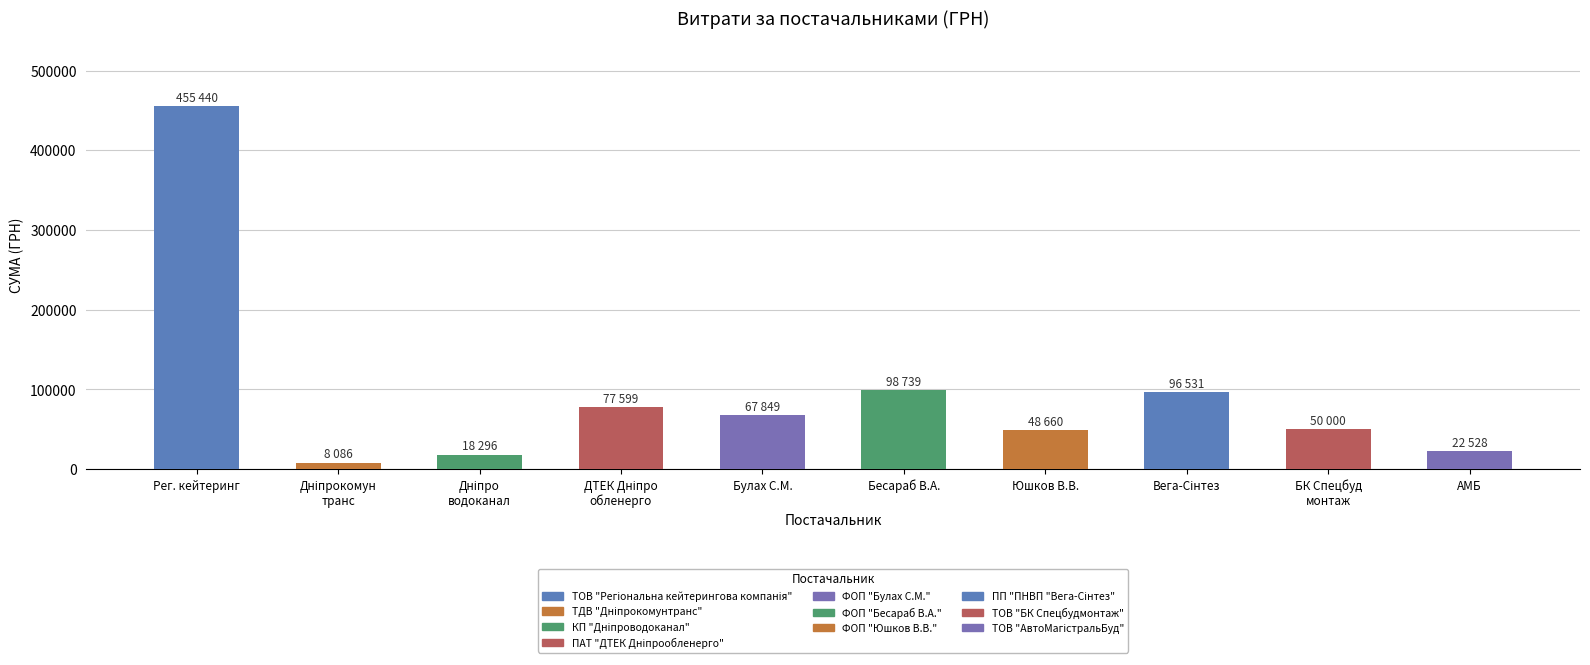

Which label corresponds to the smallest value in the chart?

Дніпрокомун транс